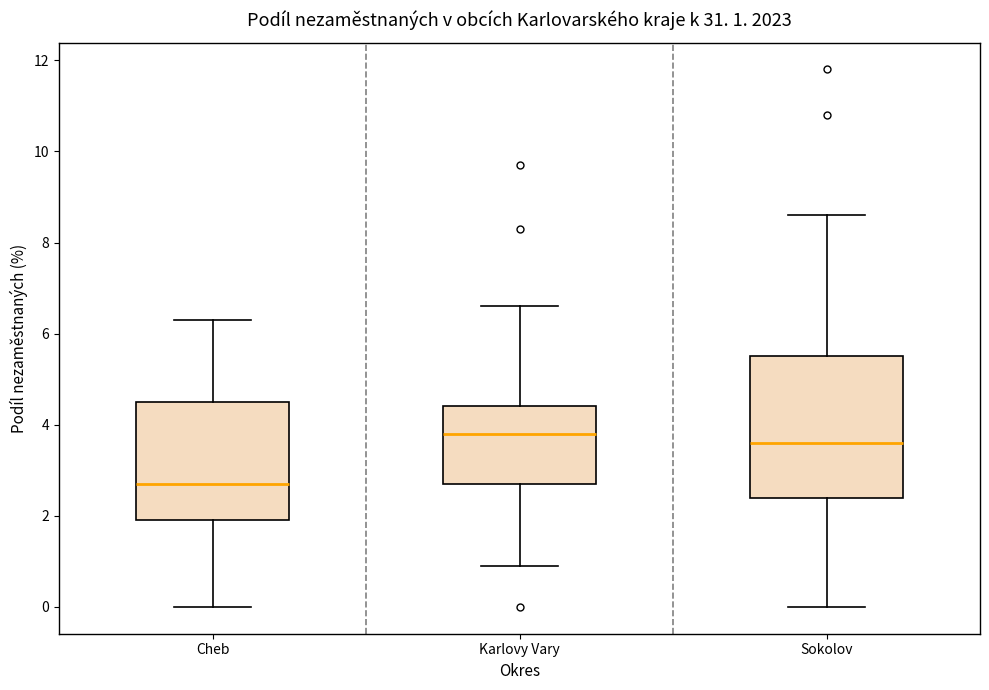

Comparing the boxes themselves (not the whiskers), which one is the tallest?

Sokolov